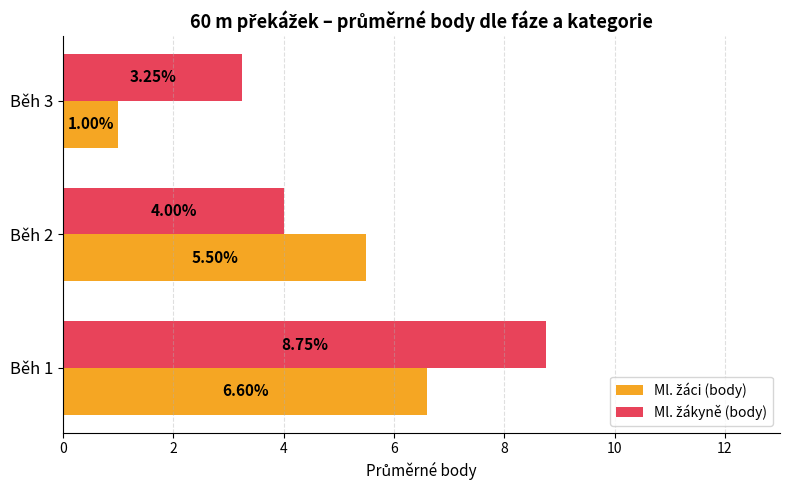

At how many categories does at least one series exceed 1?

3